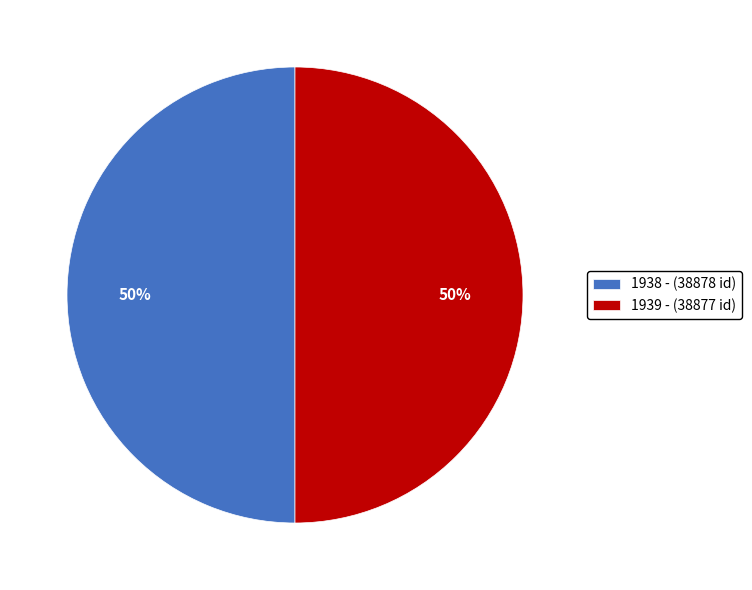

Approximately how many times larger is the value at 1938 - compared to 1939 -?

1.0